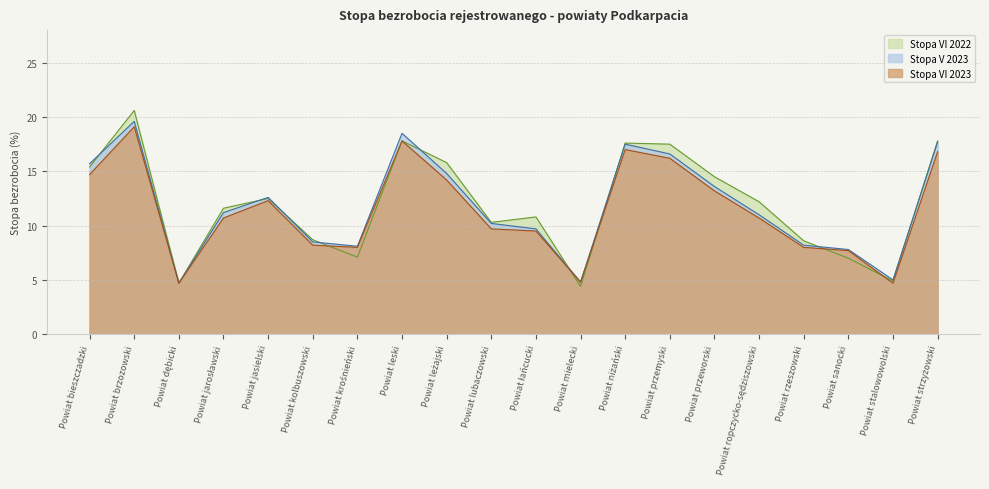

Reading left to right, what are all the values shown in this chart?

Stopa VI 2023: Powiat bieszczadzki=14.7	Powiat brzozowski=19.1	Powiat dębicki=4.7	Powiat jarosławski=10.7	Powiat jasielski=12.3	Powiat kolbuszowski=8.2	Powiat krośnieński=8.0	Powiat leski=17.8	Powiat leżajski=14.2	Powiat lubaczowski=9.7	Powiat łańcucki=9.5	Powiat mielecki=4.8	Powiat niżański=17.0	Powiat przemyski=16.2	Powiat przeworski=13.2	Powiat ropczycko-sędziszowski=10.7	Powiat rzeszowski=8.0	Powiat sanocki=7.7	Powiat stalowowolski=4.7	Powiat strzyżowski=16.8
Stopa V 2023: Powiat bieszczadzki=15.7	Powiat brzozowski=19.6	Powiat dębicki=4.7	Powiat jarosławski=11.2	Powiat jasielski=12.6	Powiat kolbuszowski=8.5	Powiat krośnieński=8.1	Powiat leski=18.5	Powiat leżajski=14.8	Powiat lubaczowski=10.2	Powiat łańcucki=9.7	Powiat mielecki=4.8	Powiat niżański=17.5	Powiat przemyski=16.6	Powiat przeworski=13.6	Powiat ropczycko-sędziszowski=11.0	Powiat rzeszowski=8.2	Powiat sanocki=7.8	Powiat stalowowolski=5.0	Powiat strzyżowski=17.7
Stopa VI 2022: Powiat bieszczadzki=15.4	Powiat brzozowski=20.6	Powiat dębicki=4.7	Powiat jarosławski=11.6	Powiat jasielski=12.5	Powiat kolbuszowski=8.7	Powiat krośnieński=7.1	Powiat leski=17.8	Powiat leżajski=15.8	Powiat lubaczowski=10.3	Powiat łańcucki=10.8	Powiat mielecki=4.4	Powiat niżański=17.6	Powiat przemyski=17.5	Powiat przeworski=14.5	Powiat ropczycko-sędziszowski=12.2	Powiat rzeszowski=8.6	Powiat sanocki=7.0	Powiat stalowowolski=4.9	Powiat strzyżowski=17.8